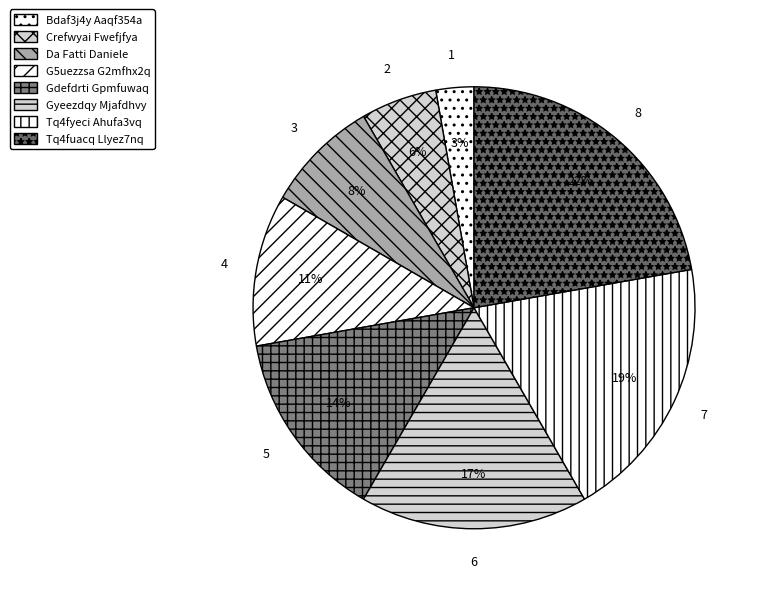

Is Crefwyai Fwefjfya the majority of the pie?

No